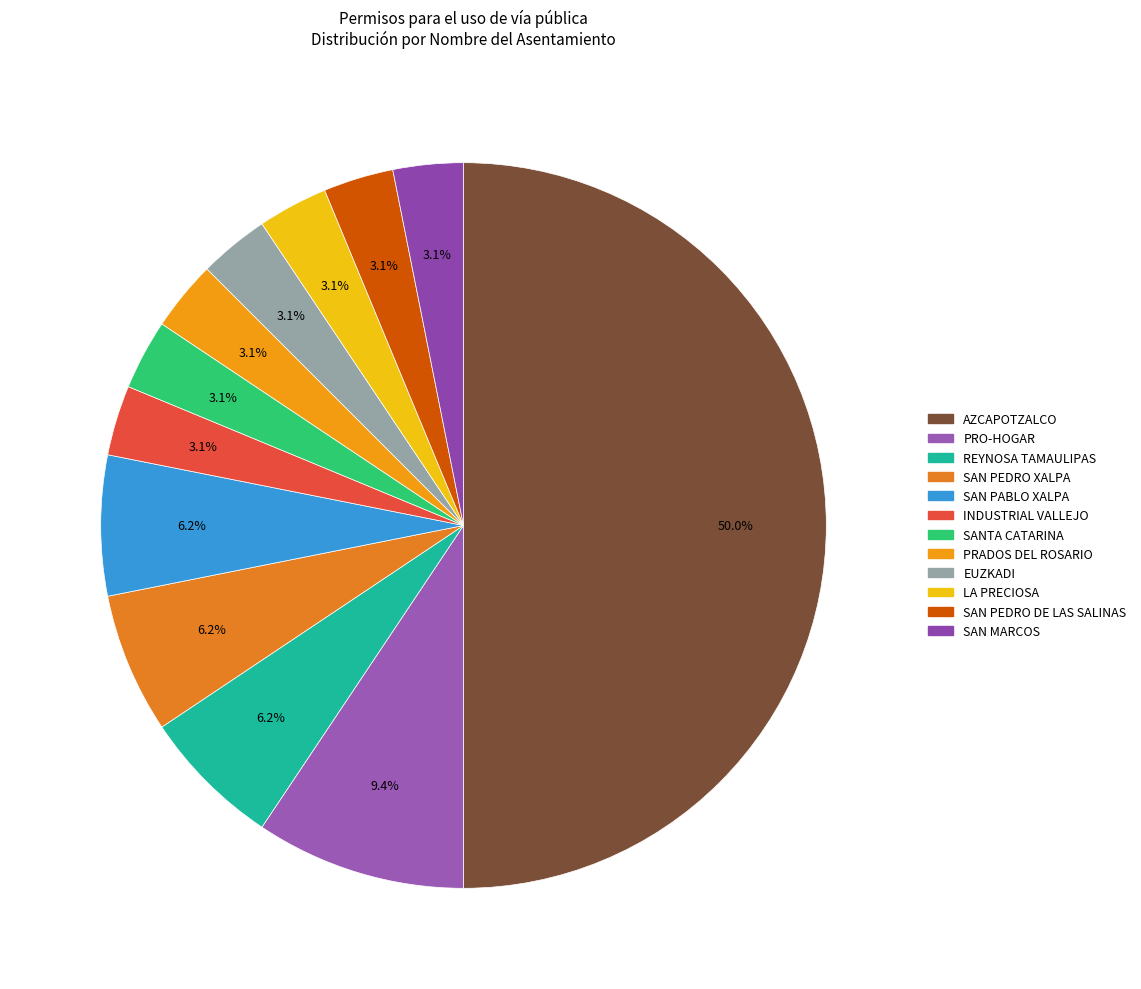

How many slices are in this pie chart?

12